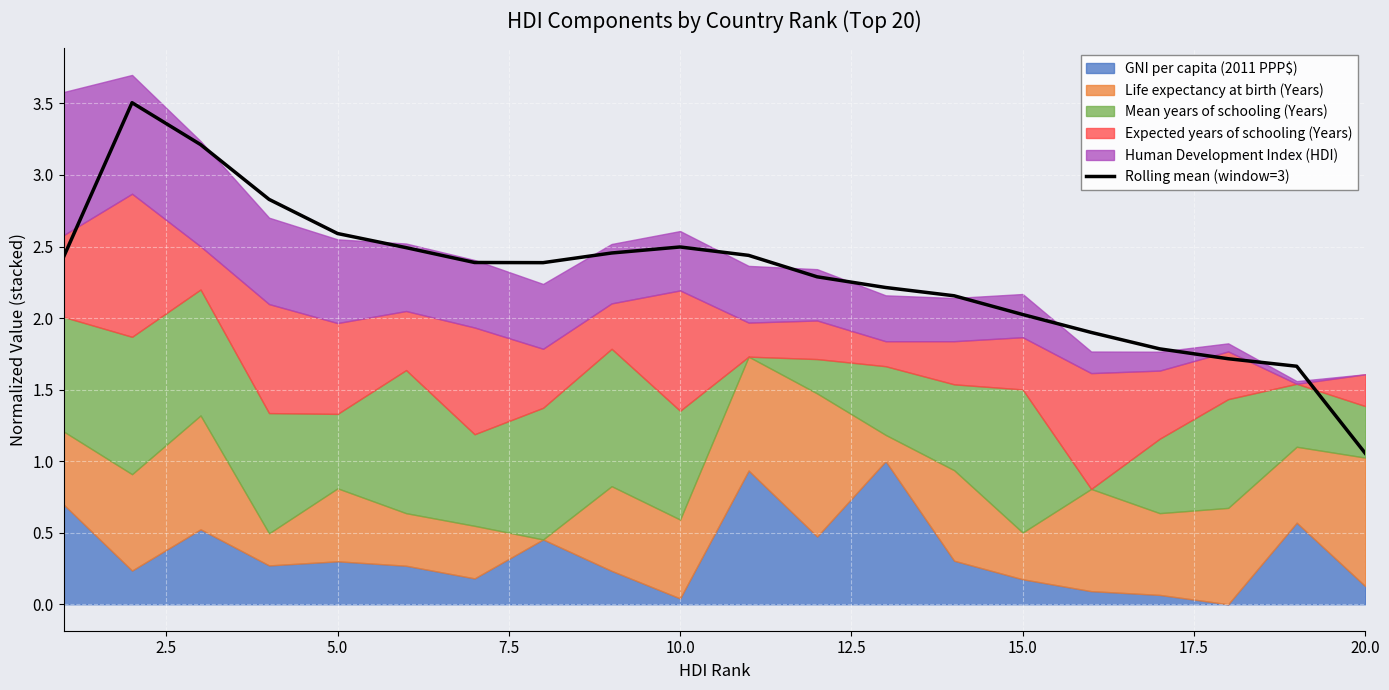

What is the minimum value shown in the chart?

1.1